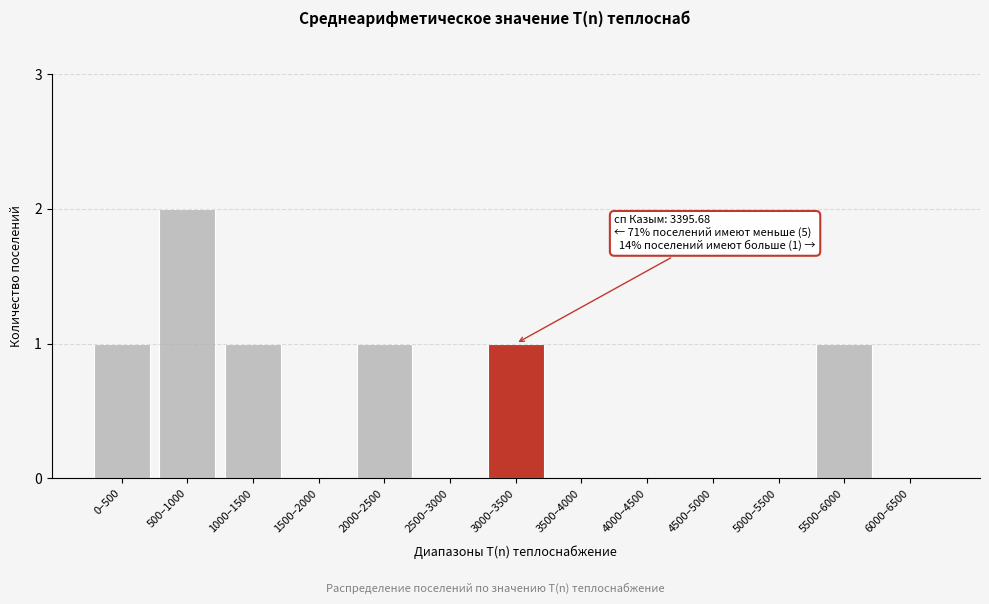

Reading left to right, transcribe all the data shown in this chart.

0–500=1	500–1000=2	1000–1500=1	1500–2000=0	2000–2500=1	2500–3000=0	3000–3500=1	3500–4000=0	4000–4500=0	4500–5000=0	5000–5500=0	5500–6000=1	6000–6500=0